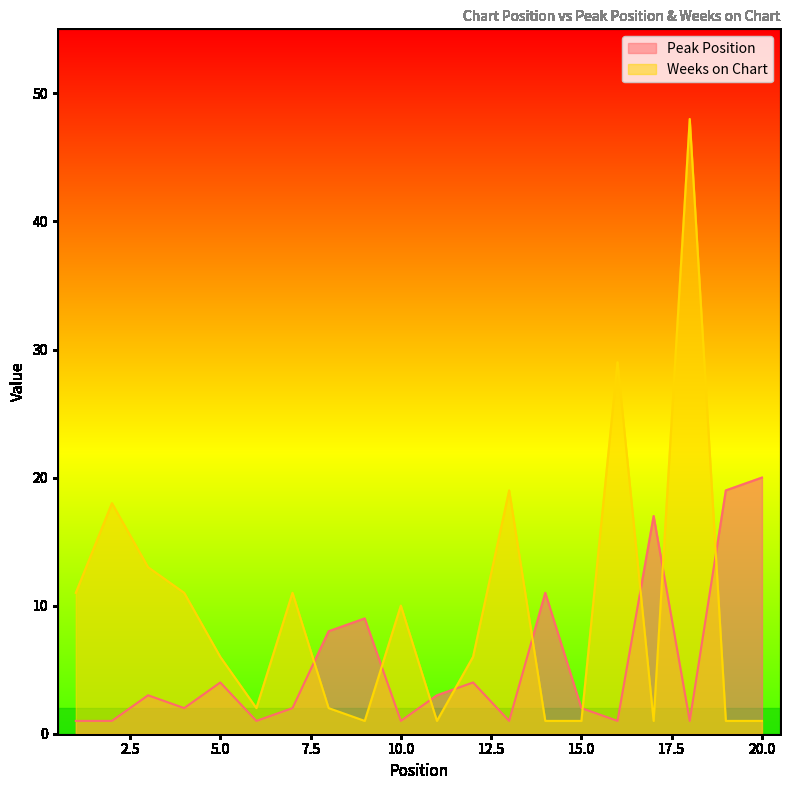

What is the greatest value displayed?

48